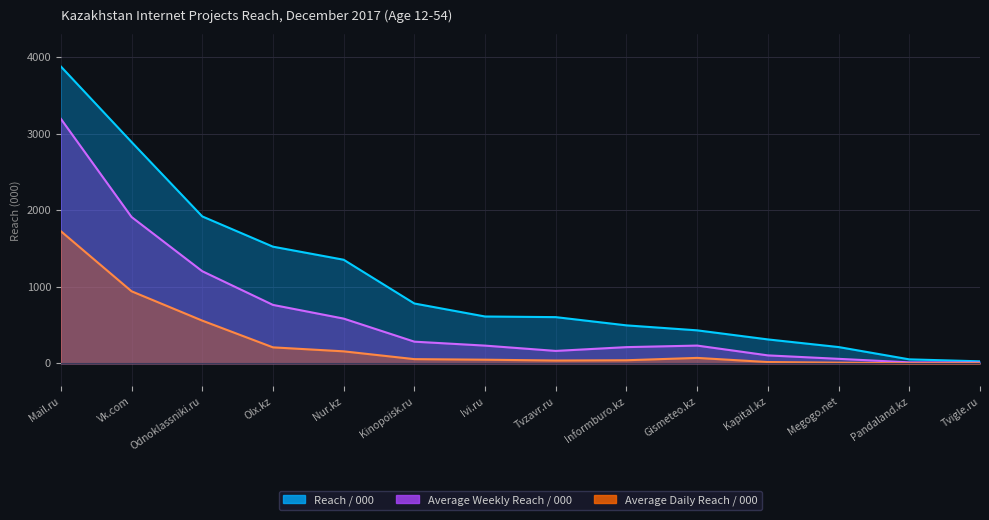

True or false: Average Daily Reach / 000 and Average Weekly Reach / 000 intersect in this chart.

False